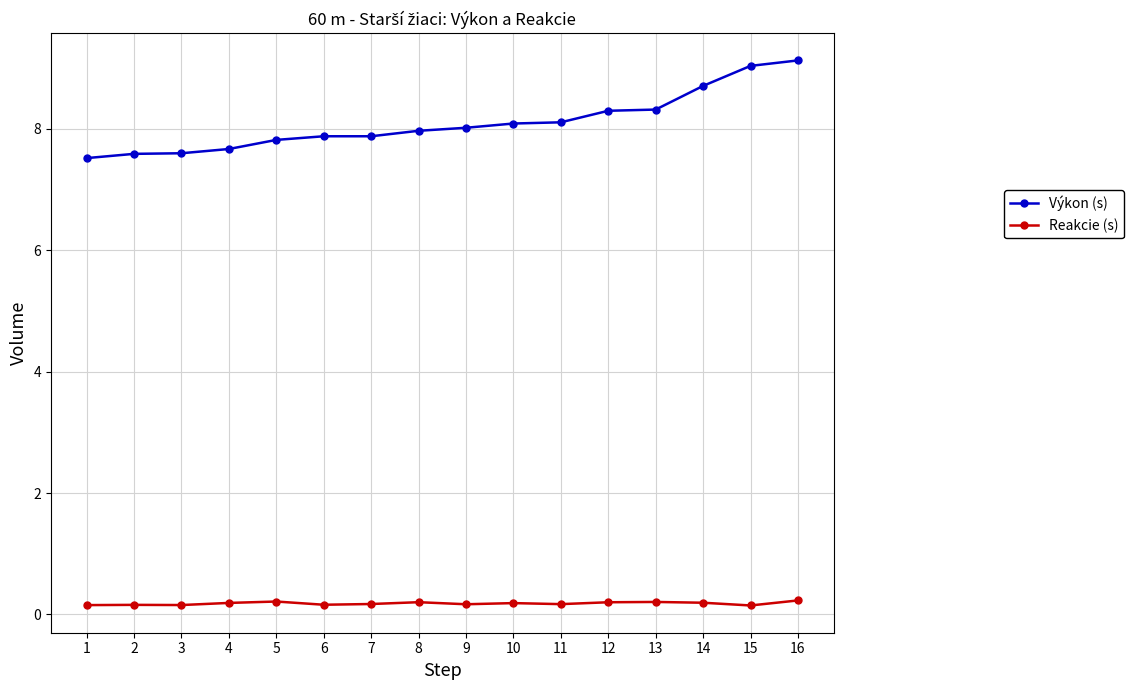

Rank the series by their maximum value, from lowest to highest.

Reakcie (s), Výkon (s)